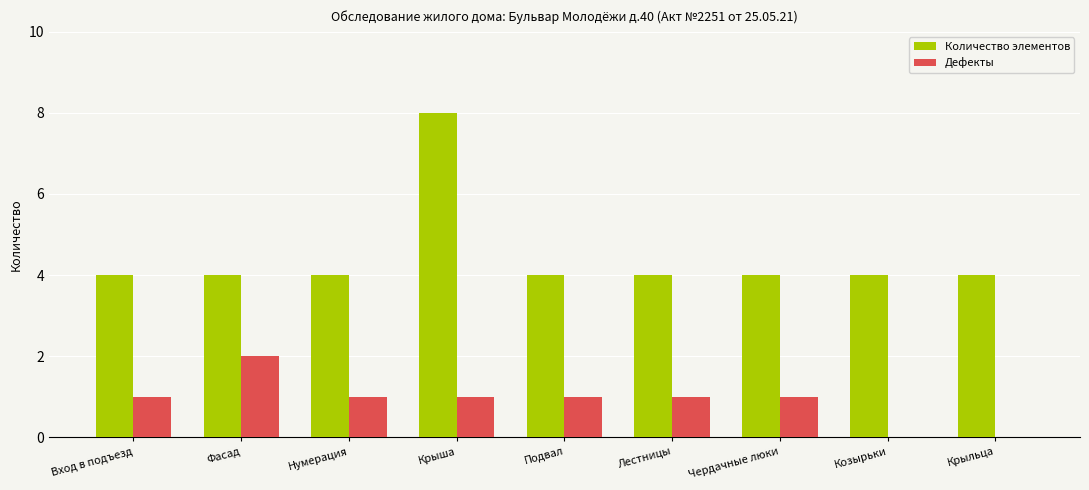

What is the greatest value displayed?

8